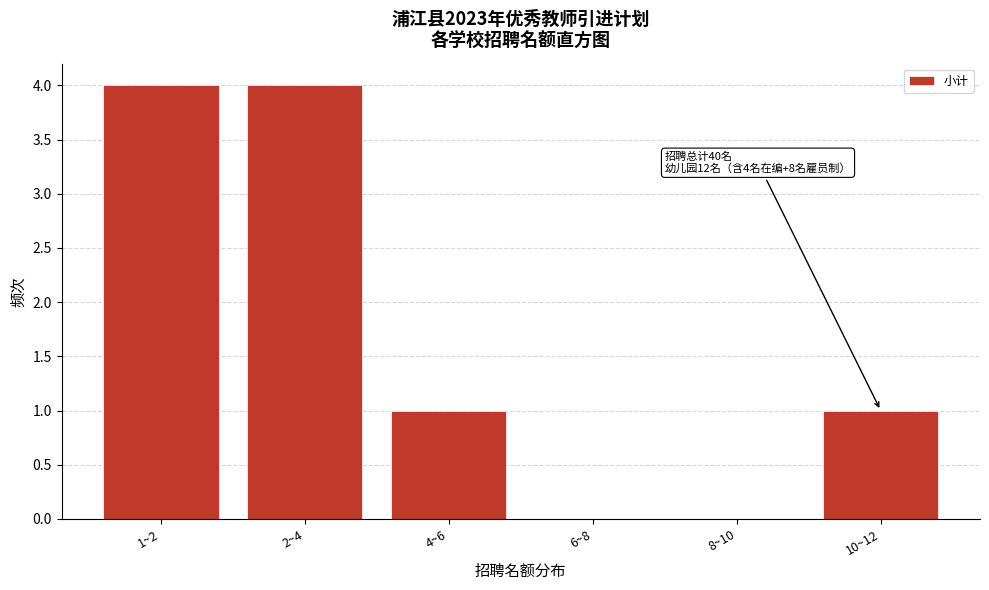

Reading right to left, what are all the values shown in this chart?

10~12=1	8~10=0	6~8=0	4~6=1	2~4=4	1~2=4